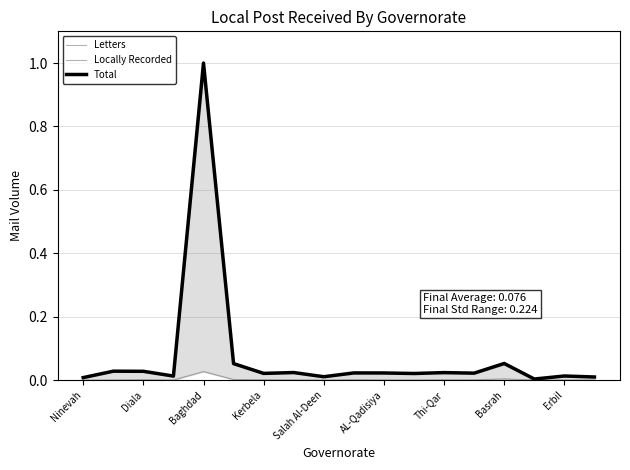

How many categories are shown in the chart?

18